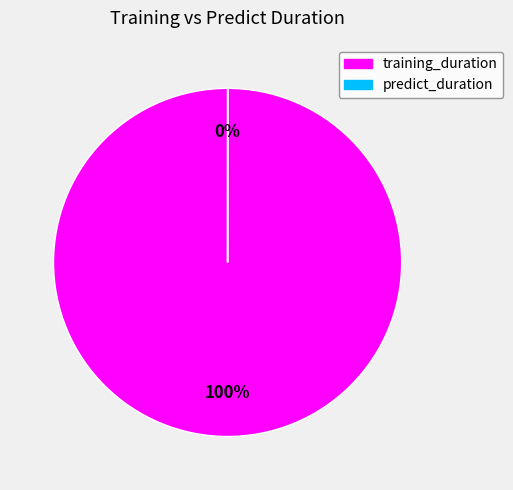

To the nearest percent, what percentage of the pie is training_duration?

100%